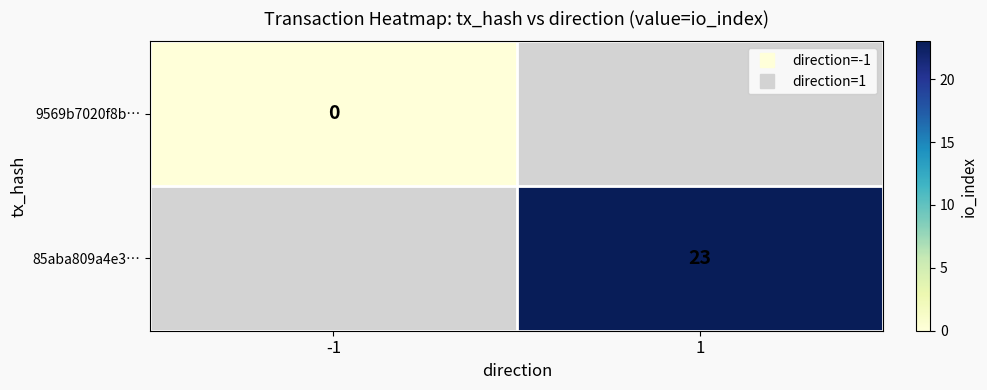

Which category has the lowest value in the 85aba809a4e3… series?

-1